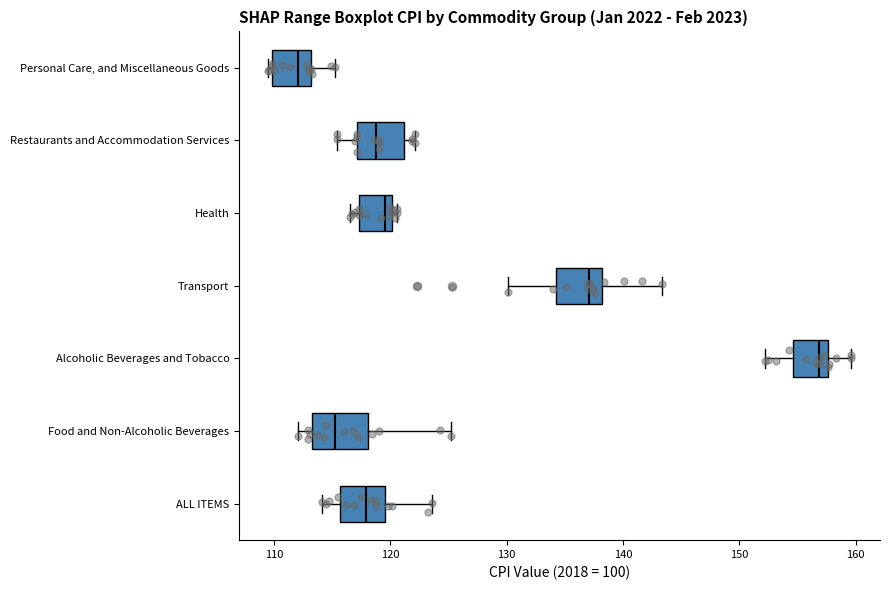

Reading bottom to top, transcribe this box plot: for each box, give where its median line is, the range the box spans, and where its two whiskers end, as read against the x-axis. The values are not printed on the chart, so give them approximately, as read against the axis.

ALL ITEMS: median 118, box 116 to 120, whiskers 114 to 124
Food and Non-Alcoholic Beverages: median 115, box 113 to 118, whiskers 112 to 125
Alcoholic Beverages and Tobacco: median 157, box 155 to 158, whiskers 152 to 160
Transport: median 137, box 134 to 138, whiskers 130 to 143
Health: median 120 (just left of the box's right edge), box 117 to 120, whiskers 117 (just left of the box's left edge) to 121
Restaurants and Accommodation Services: median 119, box 117 to 121, whiskers 115 to 122
Personal Care, and Miscellaneous Goods: median 112, box 110 to 113, whiskers 110 (just left of the box's left edge) to 115